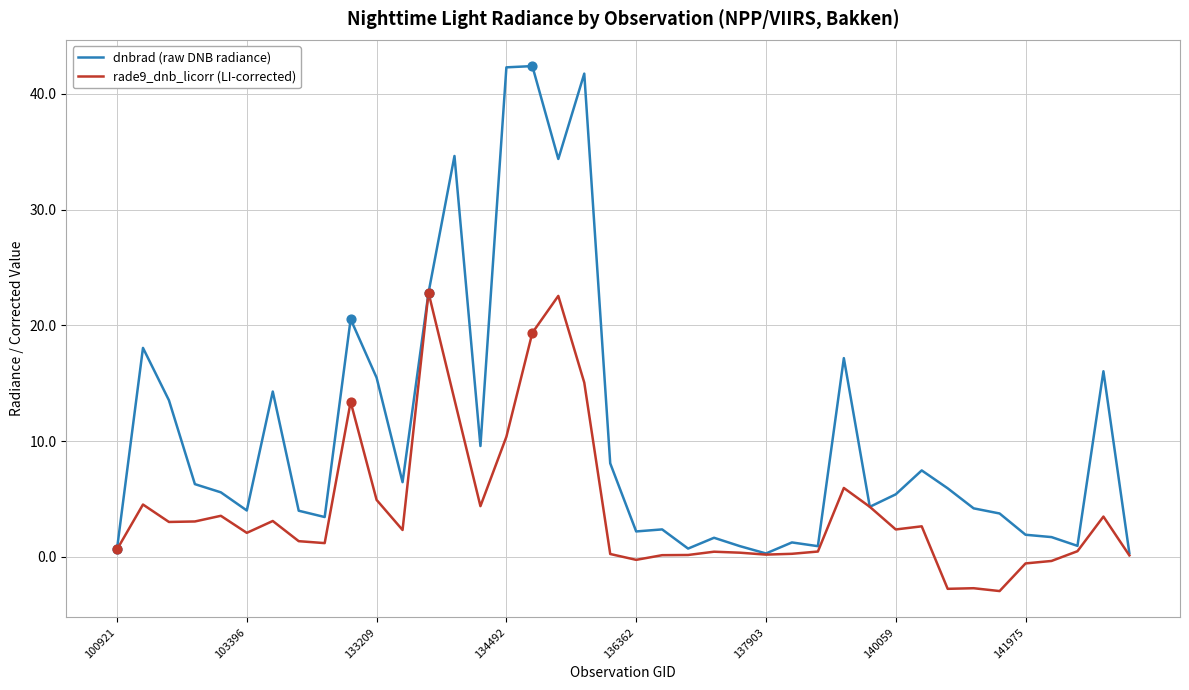

Which series has the largest range (max minus min)?

dnbrad (raw DNB radiance)